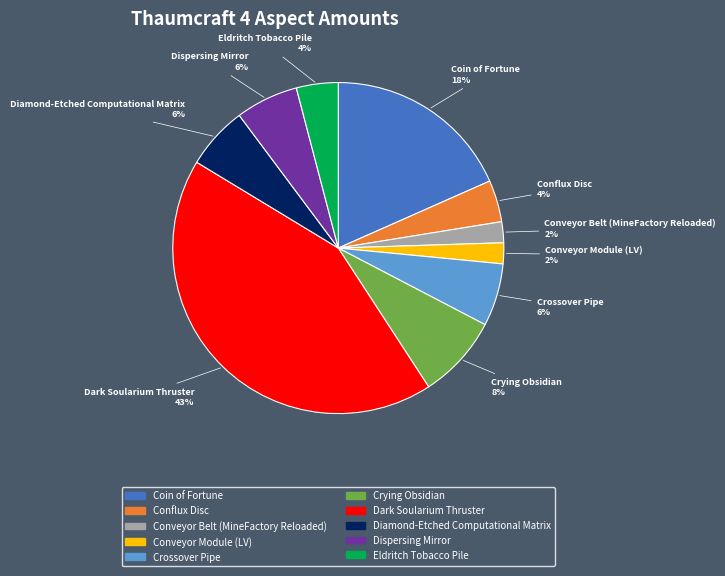

To the nearest percent, what portion does Coin of Fortune represent?

18%